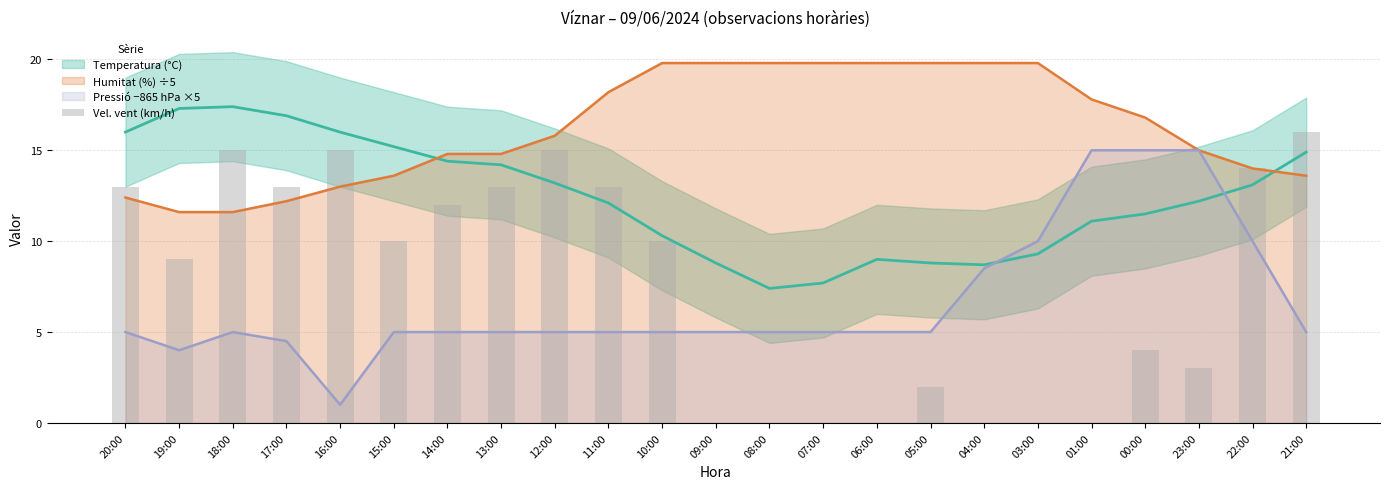

What is the value of the 11th bar from the left?

10